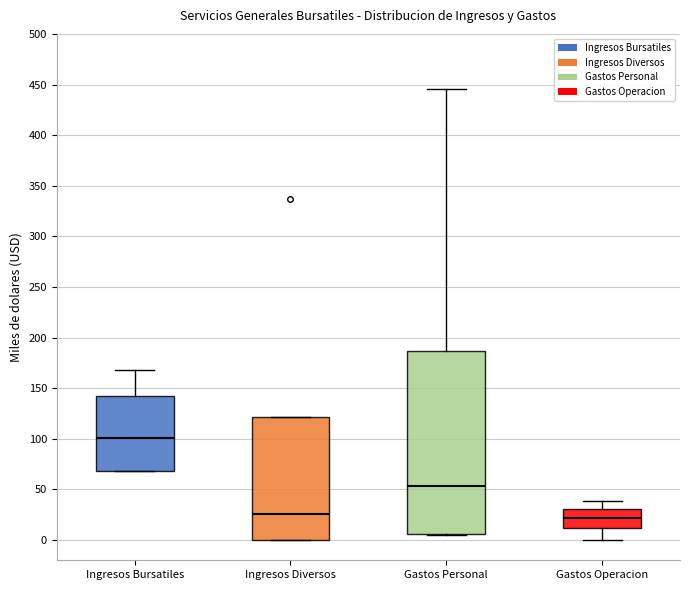

Reading left to right, read every box against the y-axis: the position of its median line, the range the box covers, and the ends of its whiskers. The values are not printed on the chart, so give them approximately, as read against the axis.

Ingresos Bursatiles: median 100, box 70 to 140, whiskers 70 to 170
Ingresos Diversos: median 25, box 0 to 120, whiskers 0 to 120
Gastos Personal: median 55, box 5 to 185, whiskers 5 to 445
Gastos Operacion: median 20, box 10 to 30, whiskers 0 to 40